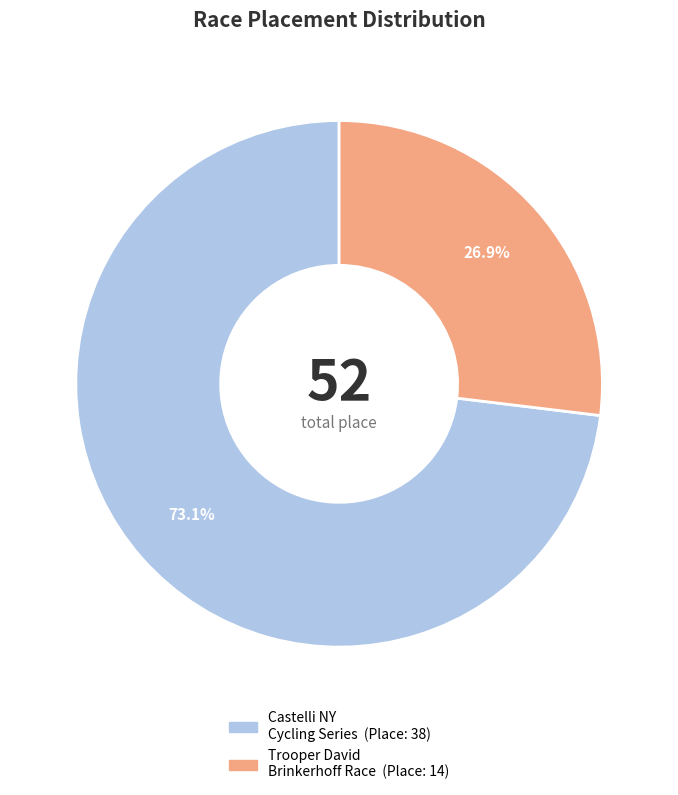

Does any single category account for the majority?

Yes